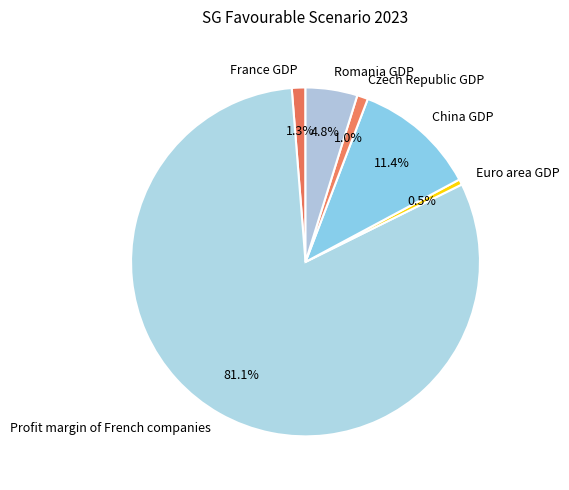

The Euro area GDP slice represents 6% of the pie. True or false?

False